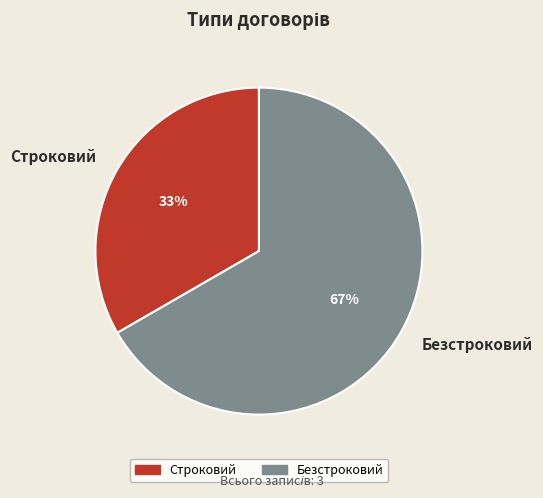

Between Безстроковий and Строковий, which is larger?

Безстроковий